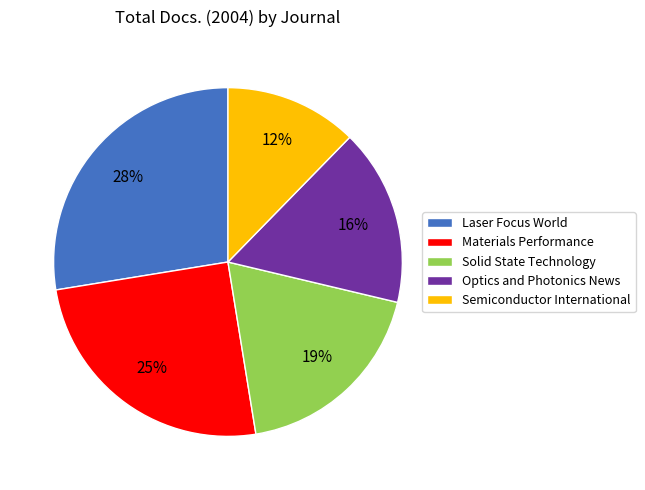

Combined, do Materials Performance and Laser Focus World account for over 50%?

Yes